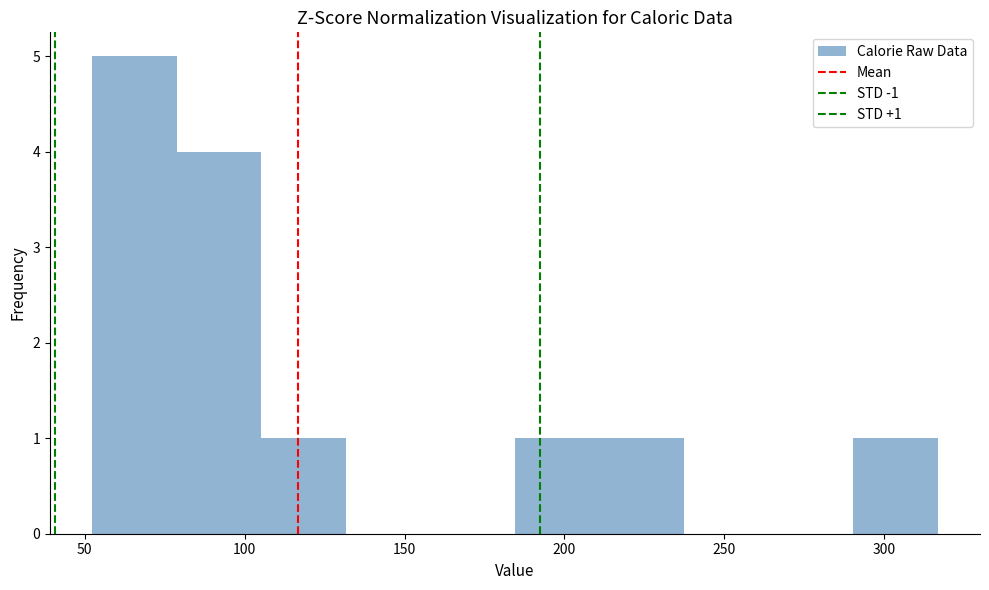

Which range on the x-axis has the tallest bar?

50 to 80